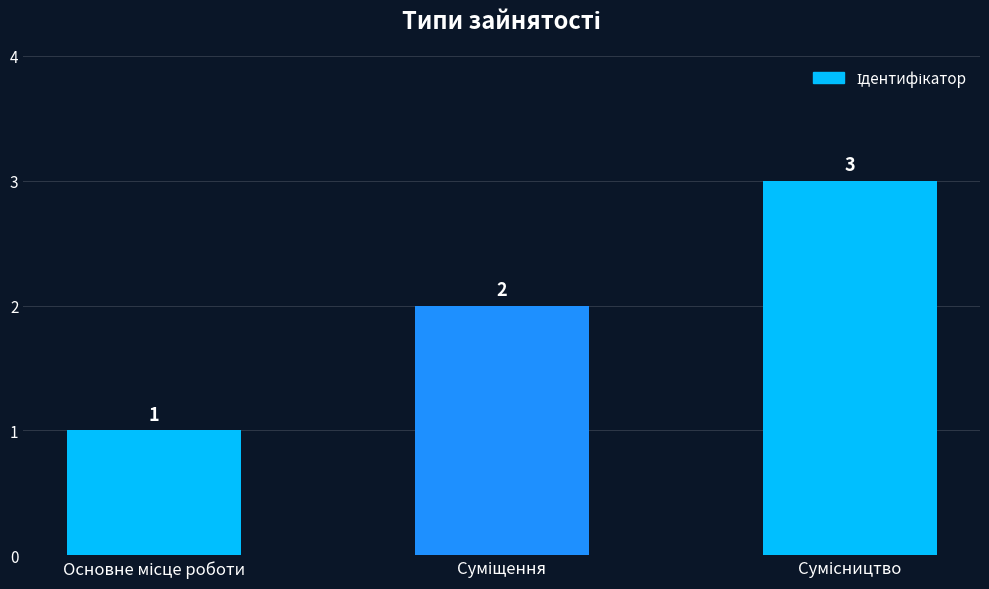

Are the bars horizontal?

No